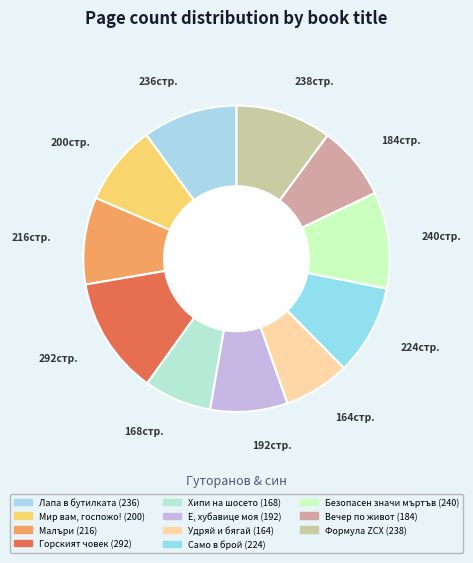

Is the sum of Безопасен значи мъртъв and Само в брой greater than half?

No